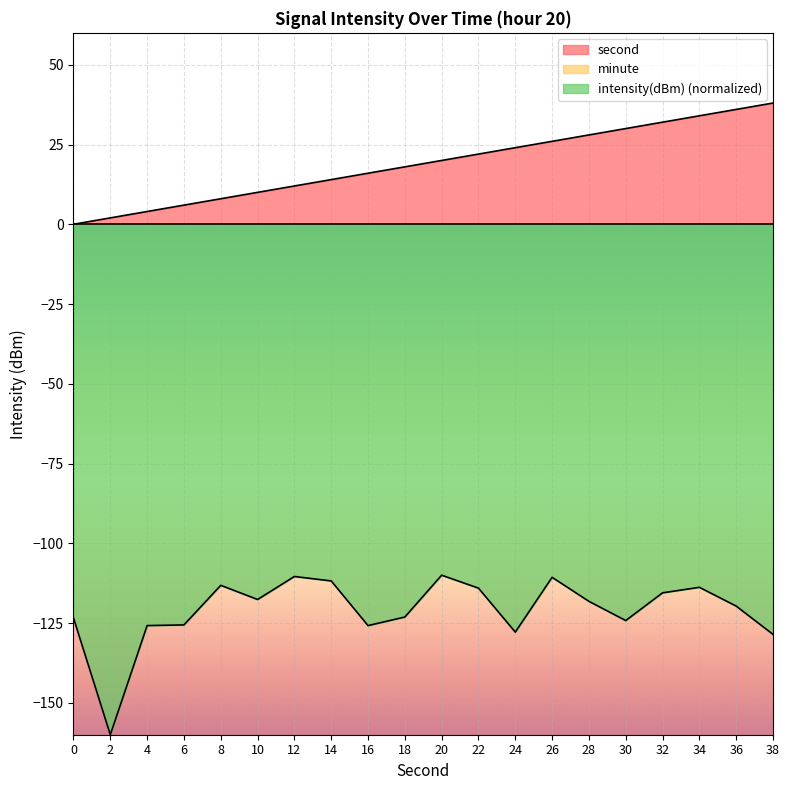

What is the value of the second point at the 3rd from the left?

4.0